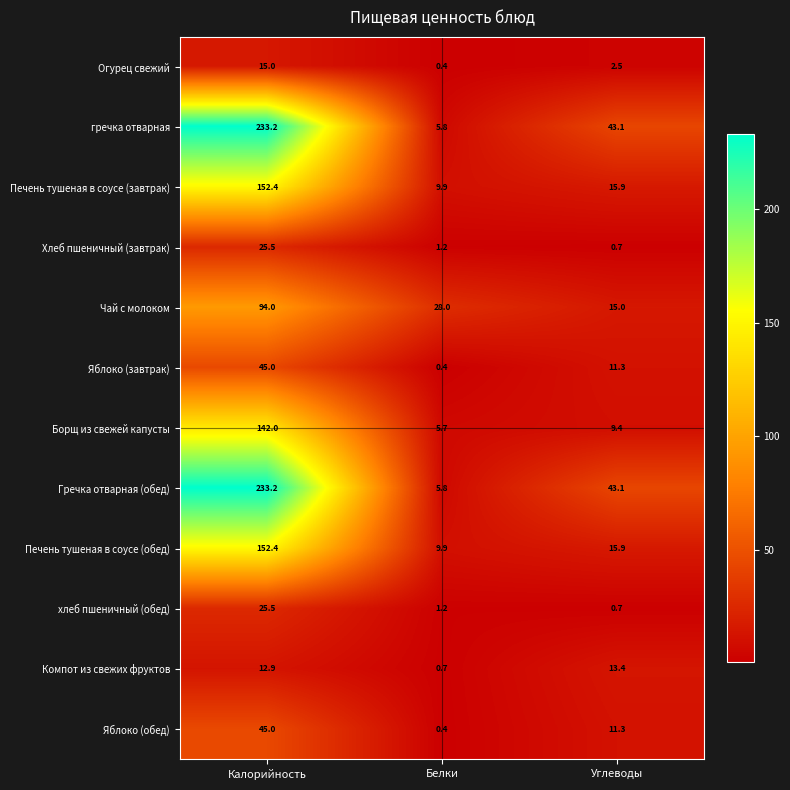

What is the approximate value of Хлеб пшеничный (завтрак) at Углеводы?

0.7